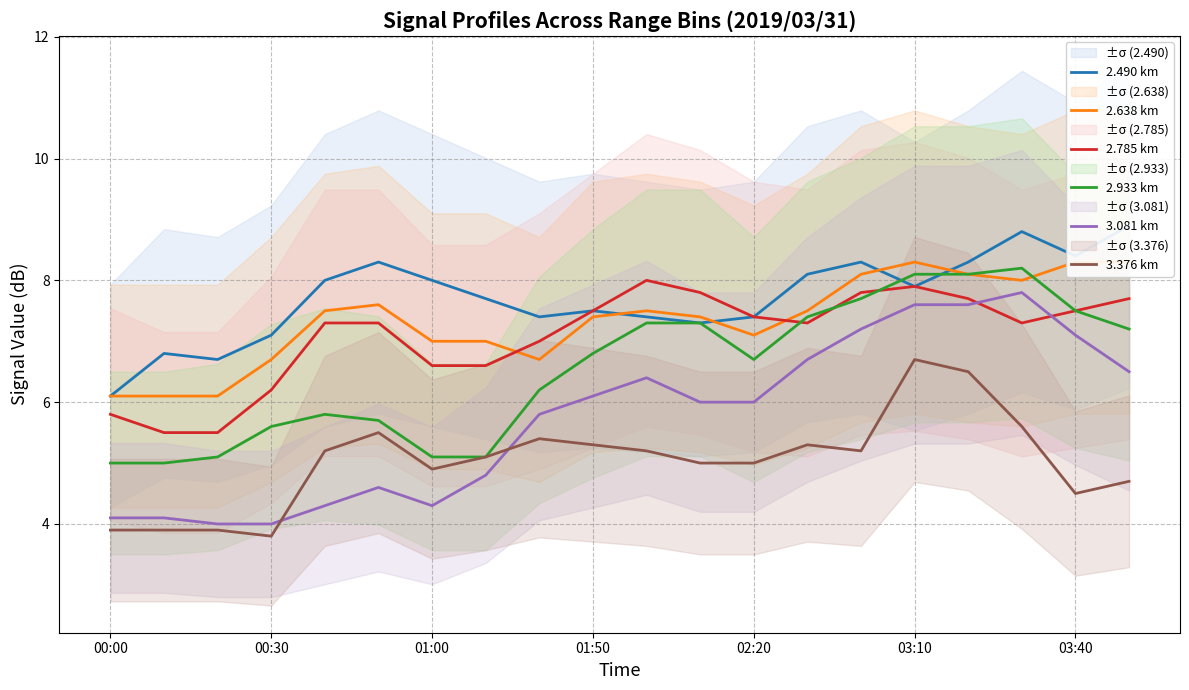

Is it true that 3.376 km equals 2.3 at 00:00?

False